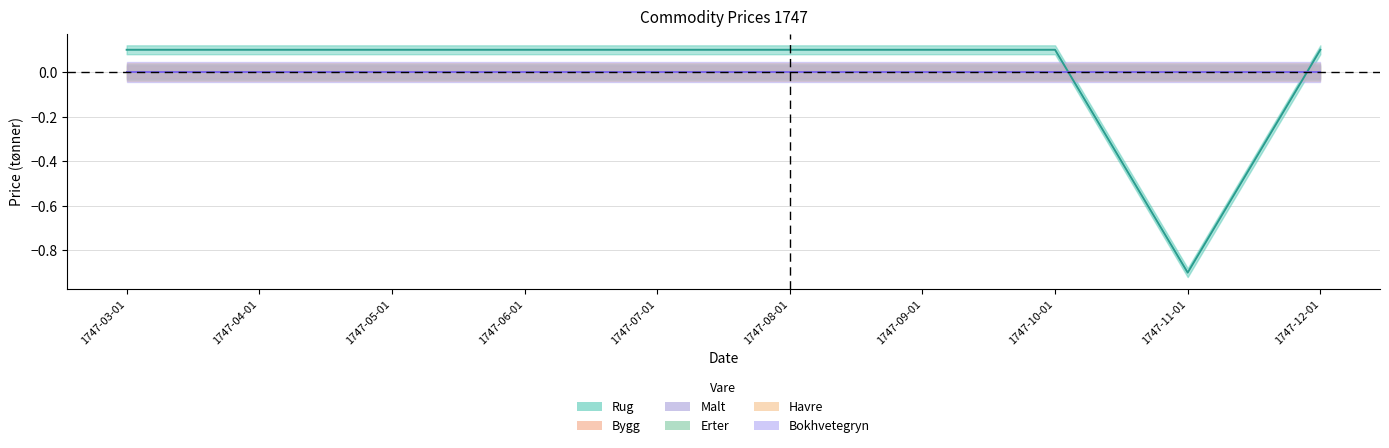

Rank the categories by Rug value from highest to lowest.

1747-03-01, 1747-04-01, 1747-05-01, 1747-06-01, 1747-07-01, 1747-08-01, 1747-09-01, 1747-10-01, 1747-12-01, 1747-11-01